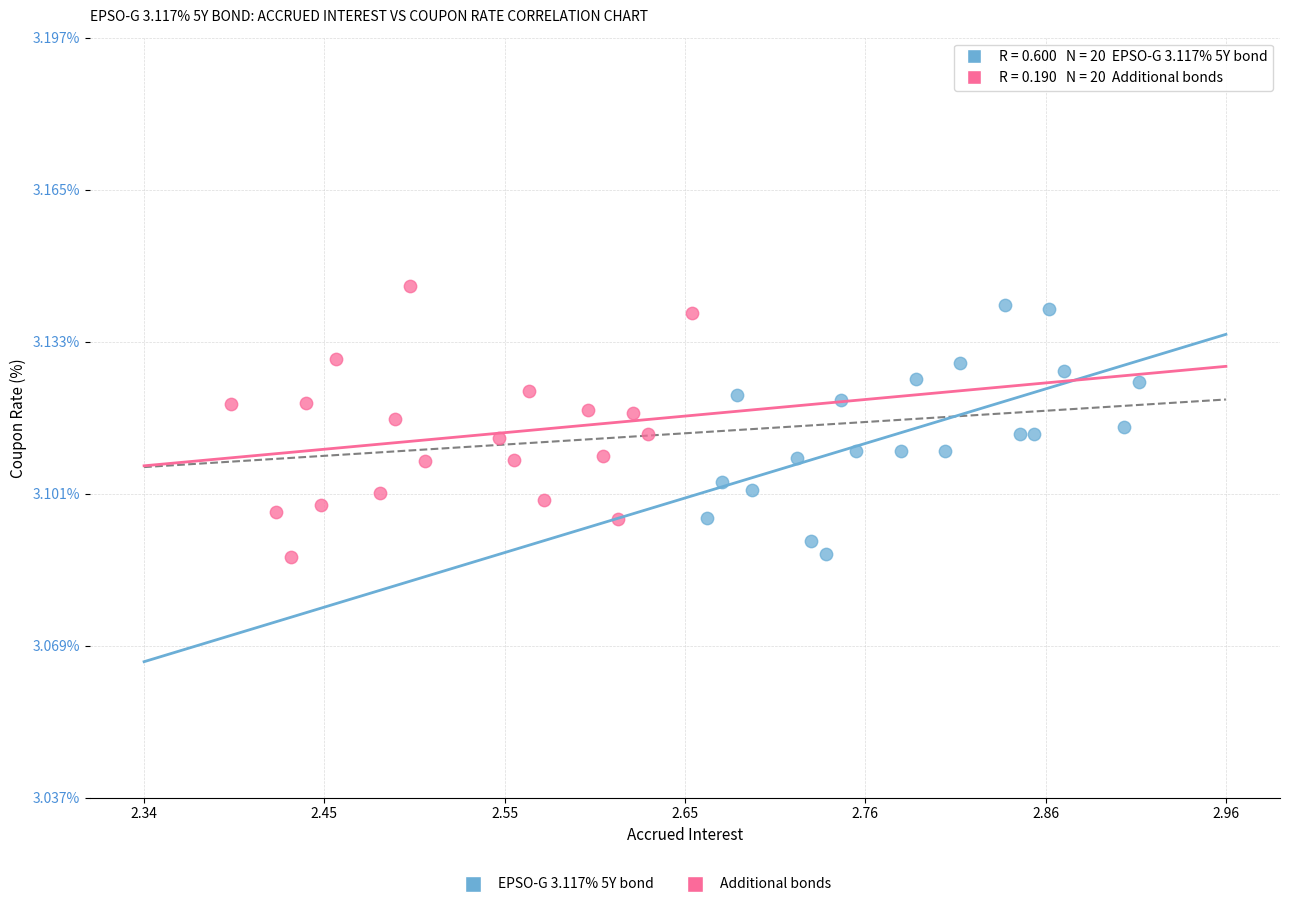

Which series contains the highest Y value?

Additional bonds